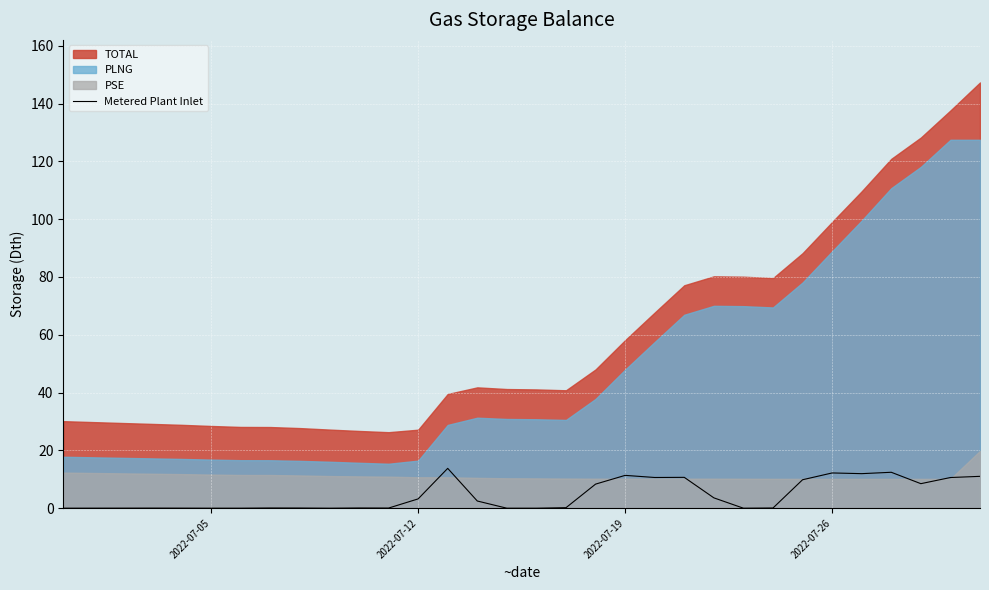

How many values are above zero?

29